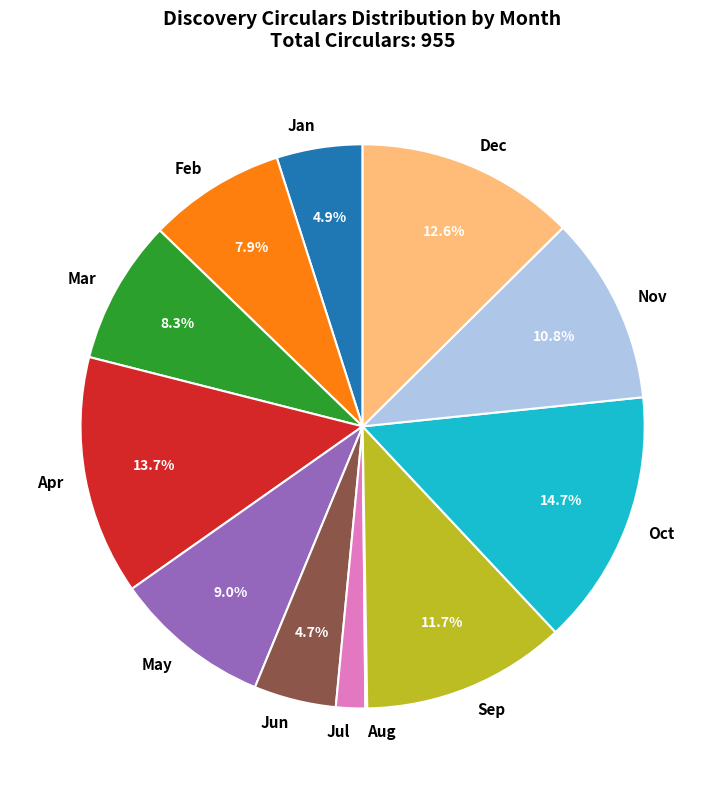

To the nearest percent, what portion does Sep represent?

12%